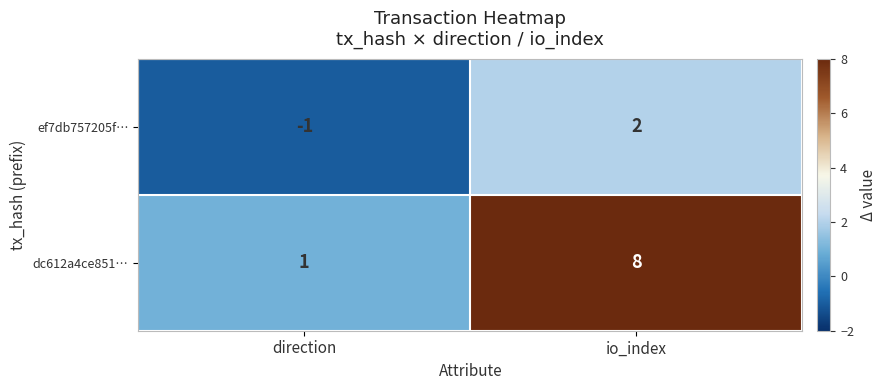

True or false: ef7db757205f… has a value of 3 at io_index.

False